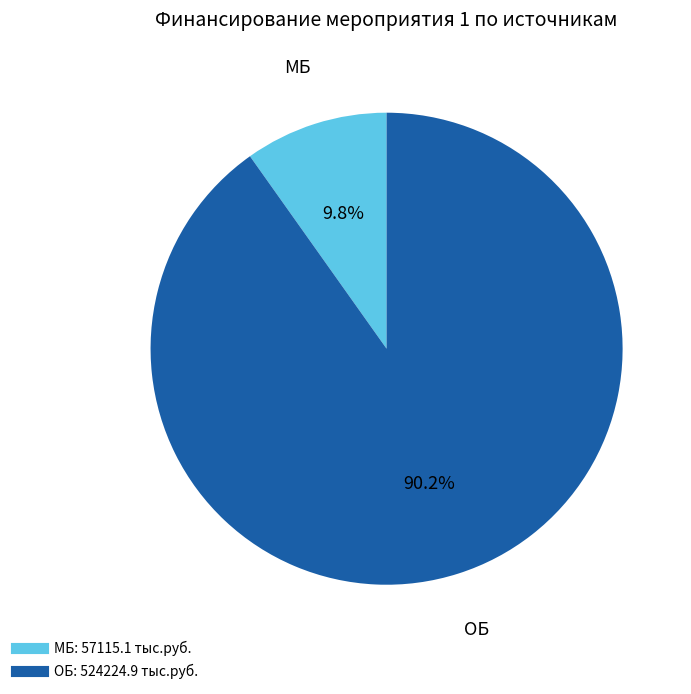

Does any single category account for the majority?

Yes